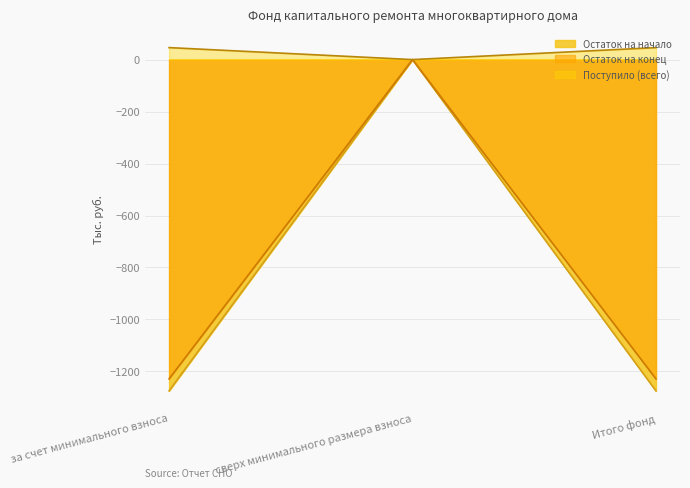

At which category is the sum across all series the highest?

сверх минимального размера взноса